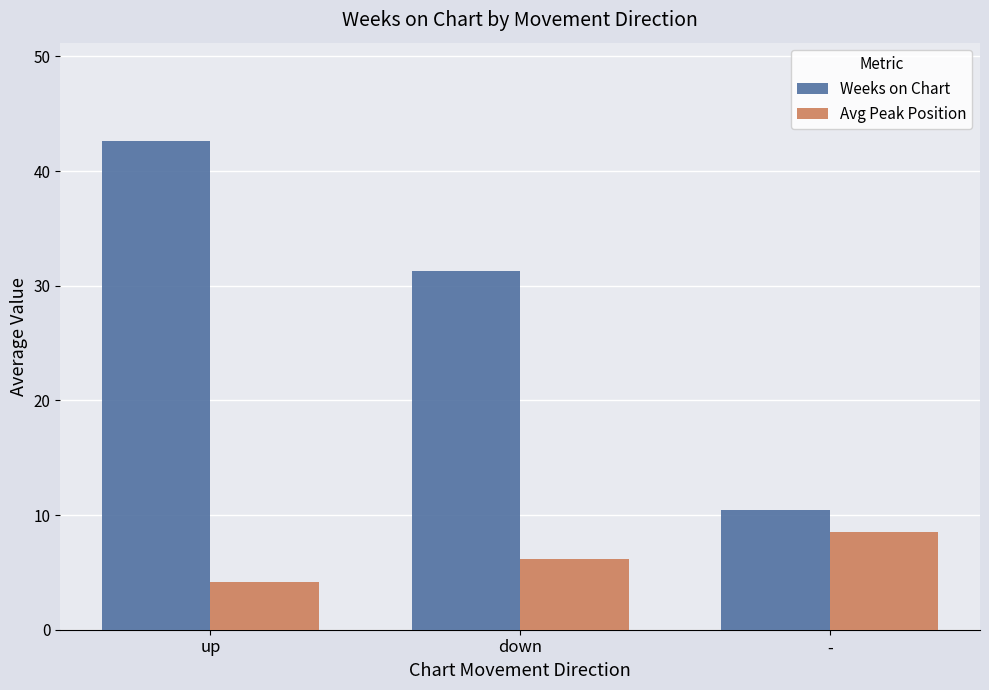

What is the greatest value displayed?

42.7